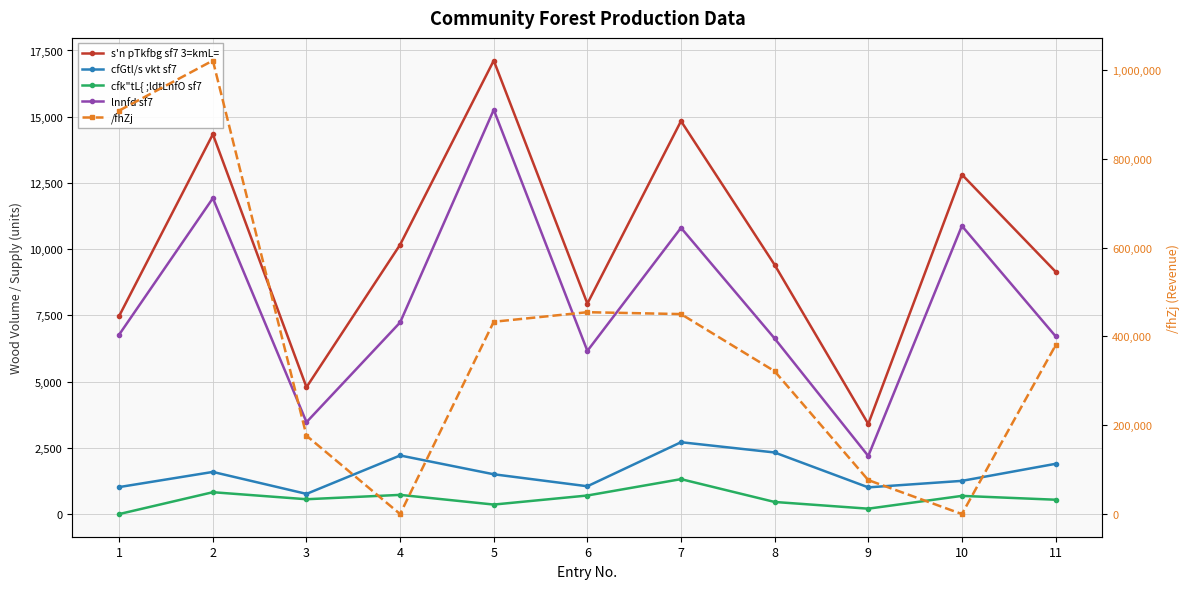

At 11, list the series in order from largest to smallest.

/fhZj, s'n pTkfbg sf7 3=kmL=, lnnfd sf7, cfGtl/s vkt sf7, cfk"tL{ ;ldtLnfO sf7